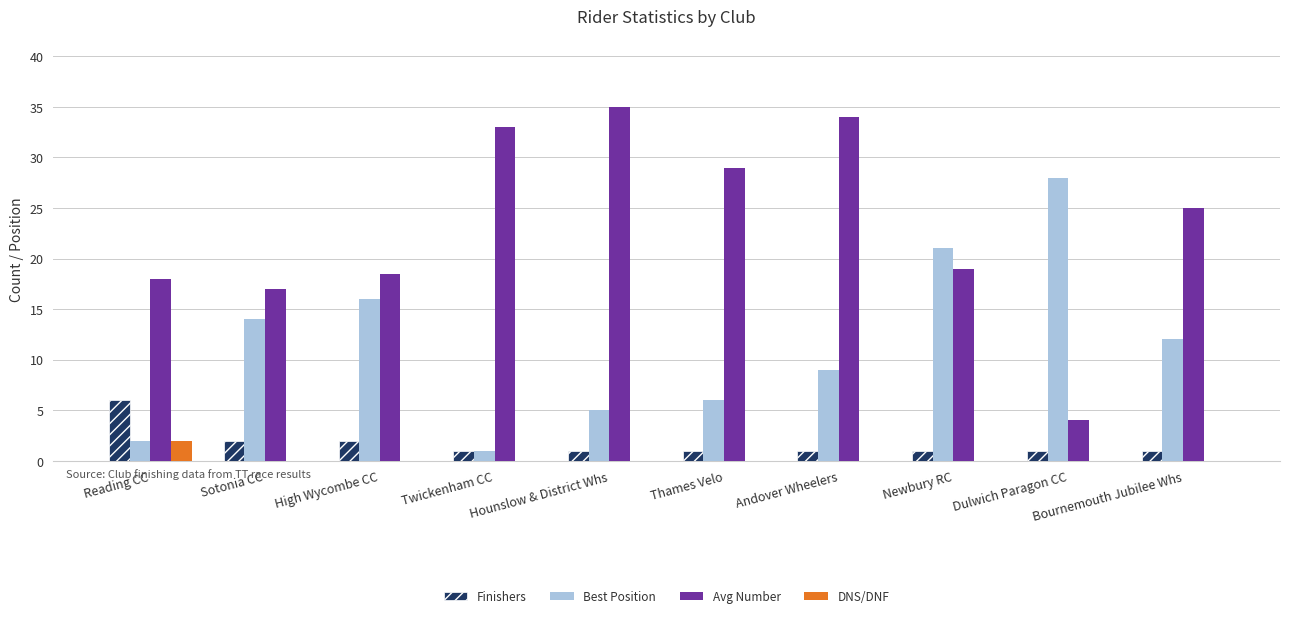

Read the Avg Number value at Hounslow & District Whs.

35.0